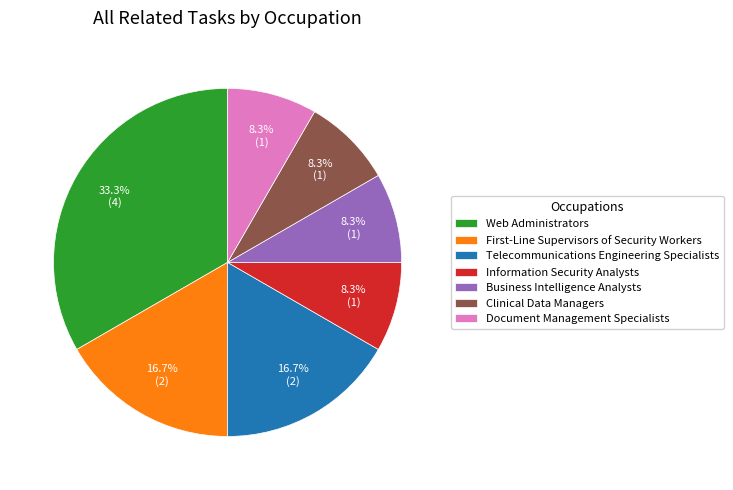

Combined, what portion of the pie is Business Intelligence Analysts and Telecommunications Engineering Specialists?

25.0%